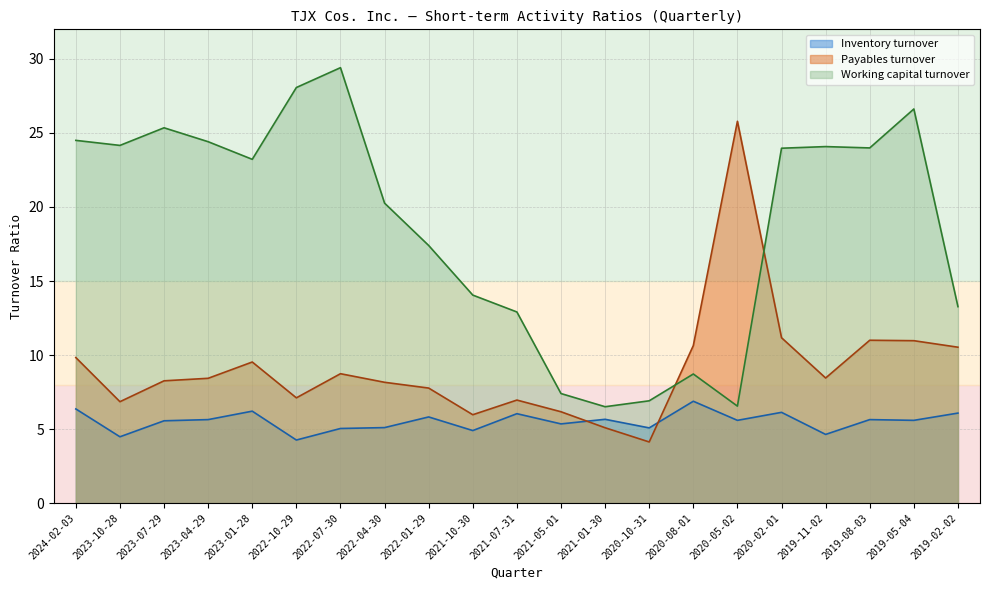

At which label is Inventory turnover closest to 5?

2022-07-30